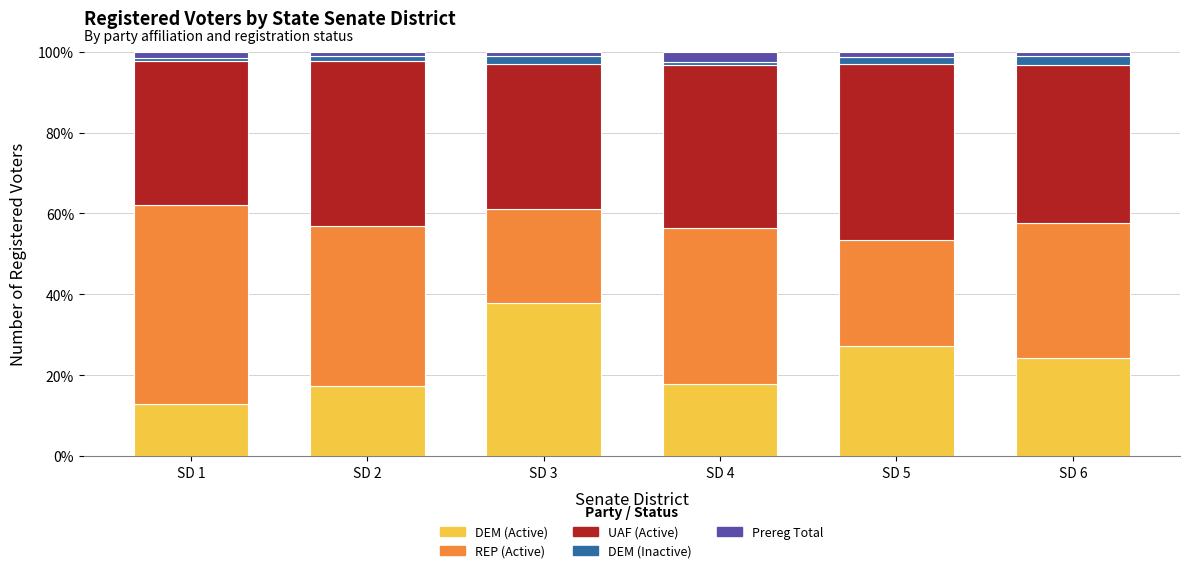

Reading left to right, what are the values for DEM (Active)?

13.0	17.3	37.9	17.9	27.3	24.1